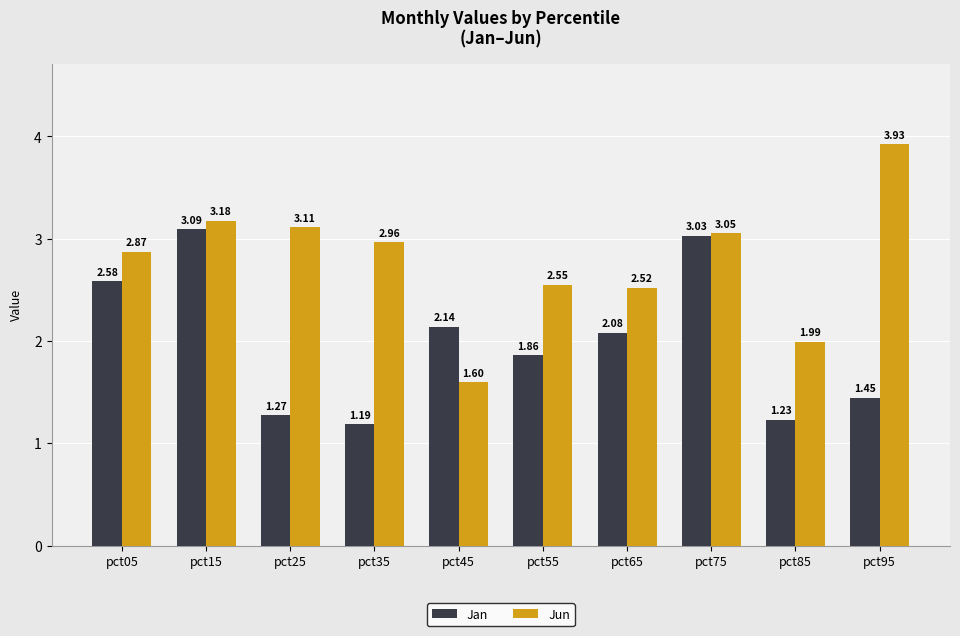

Which category has the highest value in the Jun series?

pct95